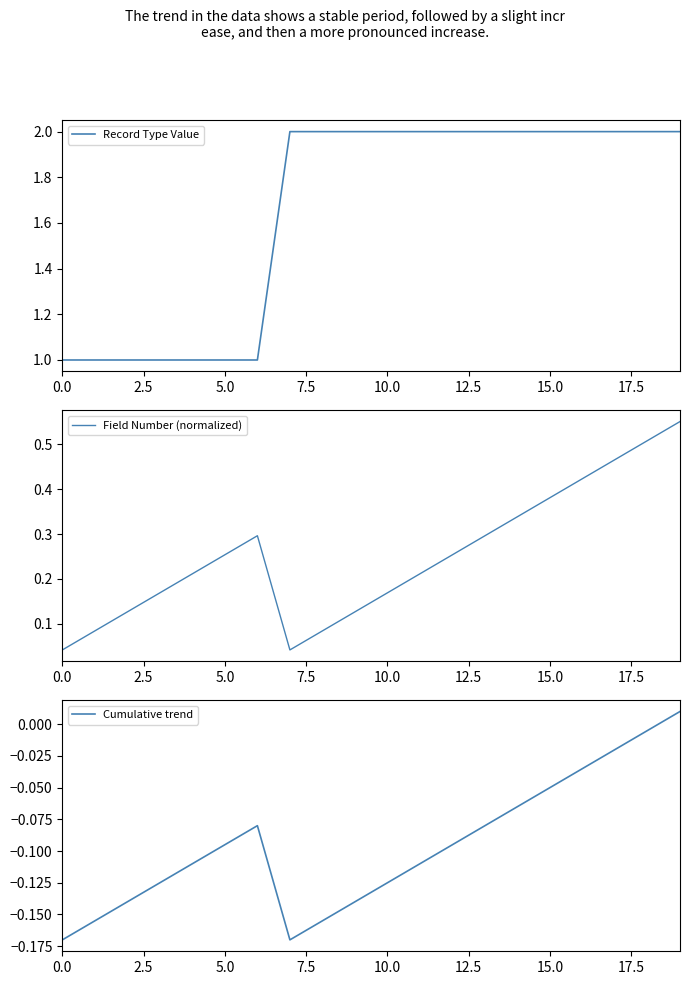

What is the difference between the maximum and minimum values in the Cumulative trend series?

0.2